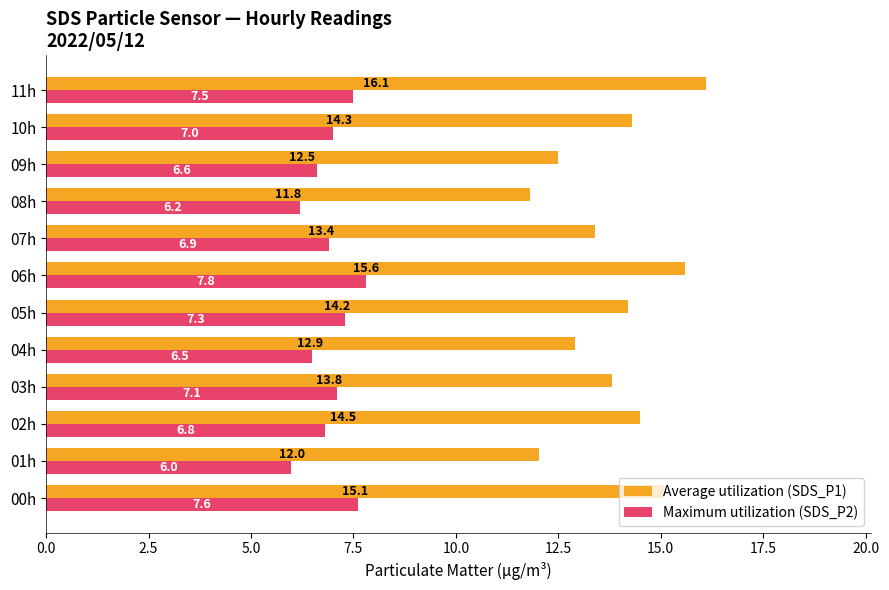

What is the minimum value shown in the chart?

6.0